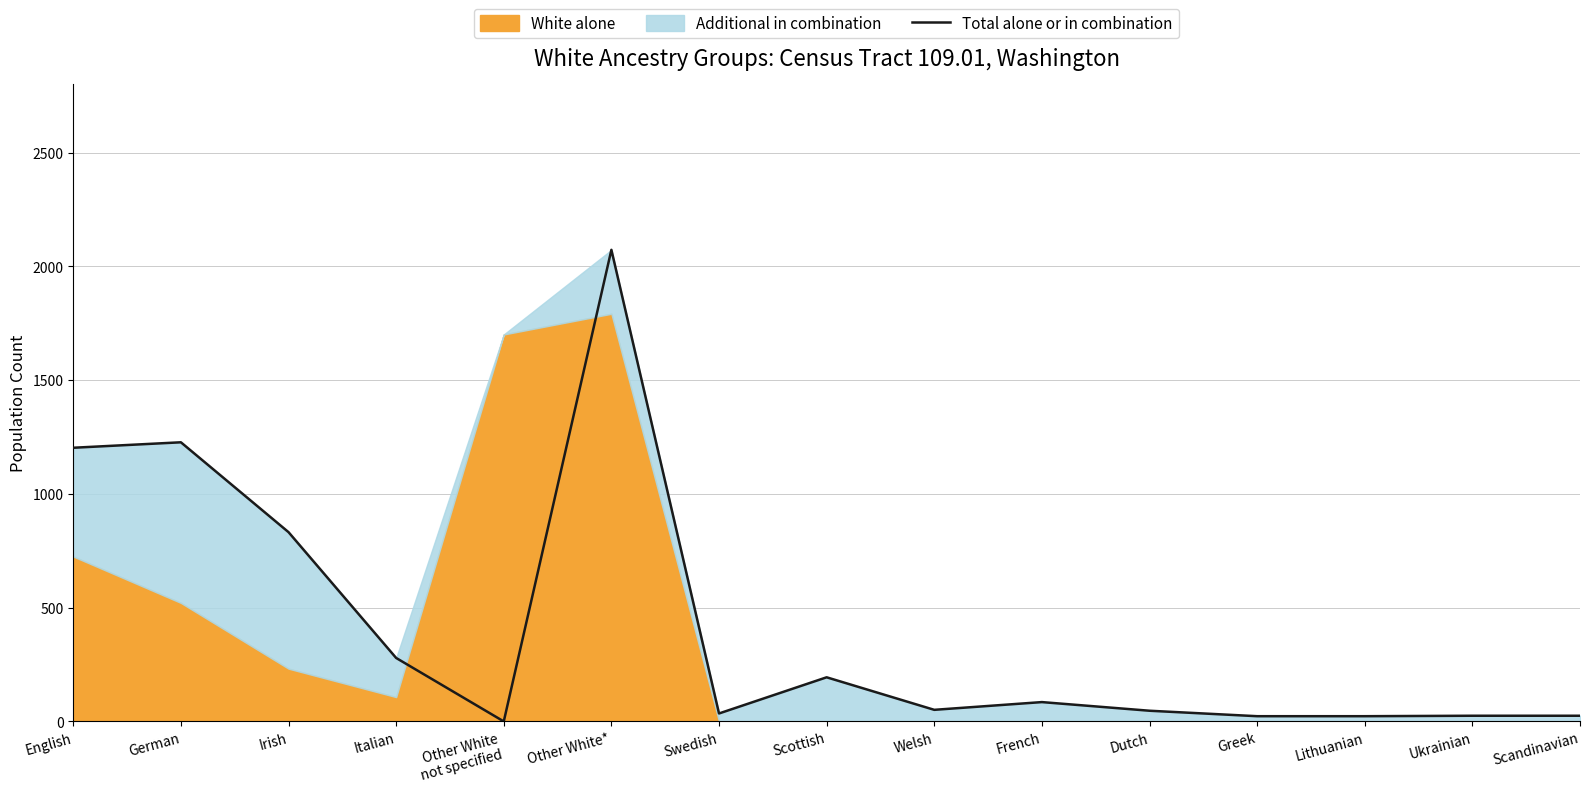

Which category has the highest value across all series?

Other White*